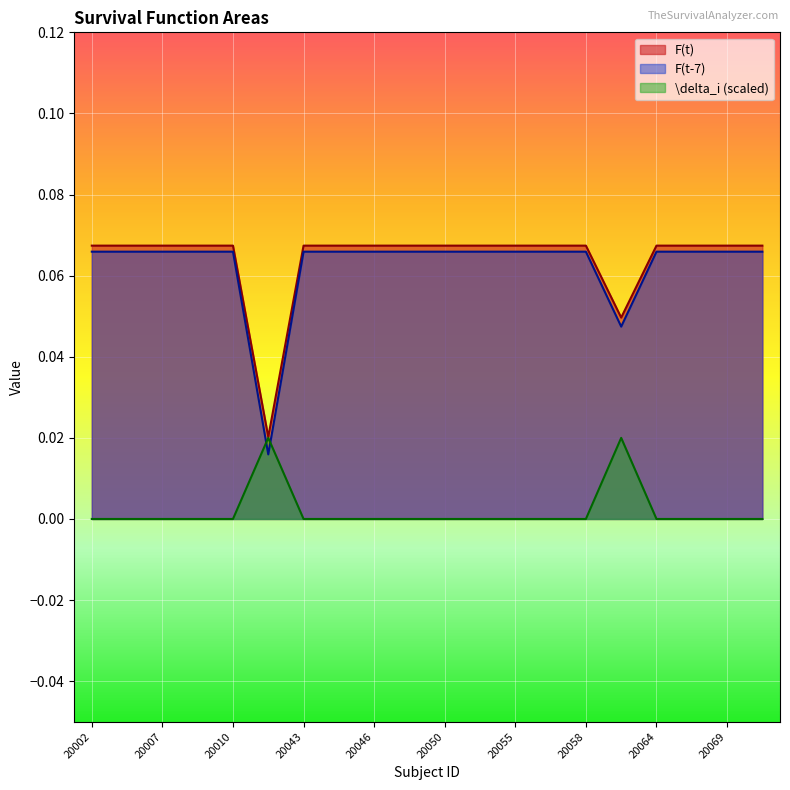

What is the value of the F(t-7) point at the 19th from the left?

0.1